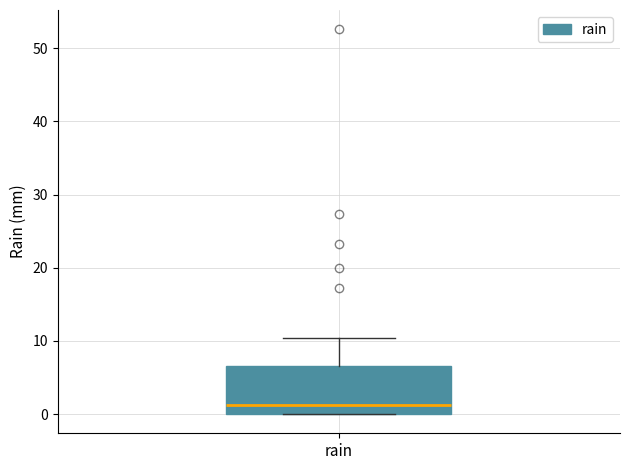

Read this box plot against the y-axis: the position of the median line, the range covered by the box, and the ends of both whiskers. The values are not printed on the chart, so give them approximately, as read against the axis.

median 1, box 0 to 7, whiskers 0 to 10